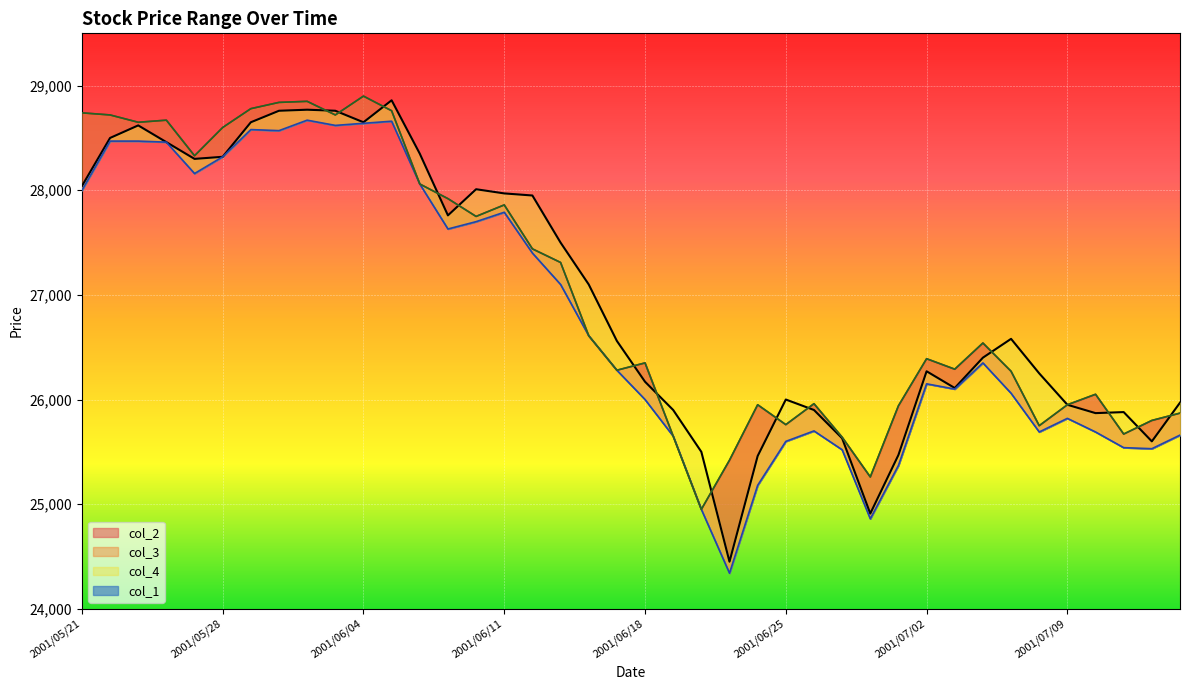

Which category has the highest value across all series?

2001/06/04